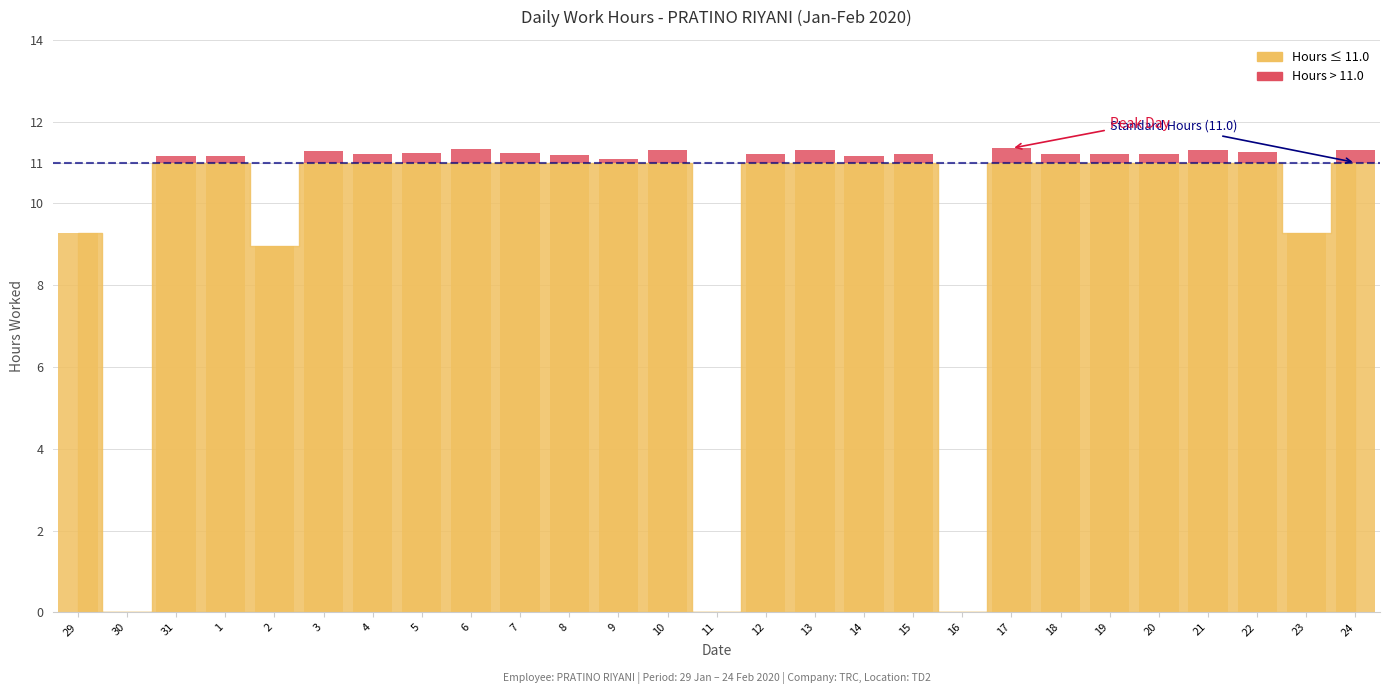

Rank the categories by value from highest to lowest.

31, 1, 3, 4, 5, 6, 7, 8, 9, 10, 12, 13, 14, 15, 17, 18, 19, 20, 21, 22, 24, 29, 23, 2, 30, 11, 16